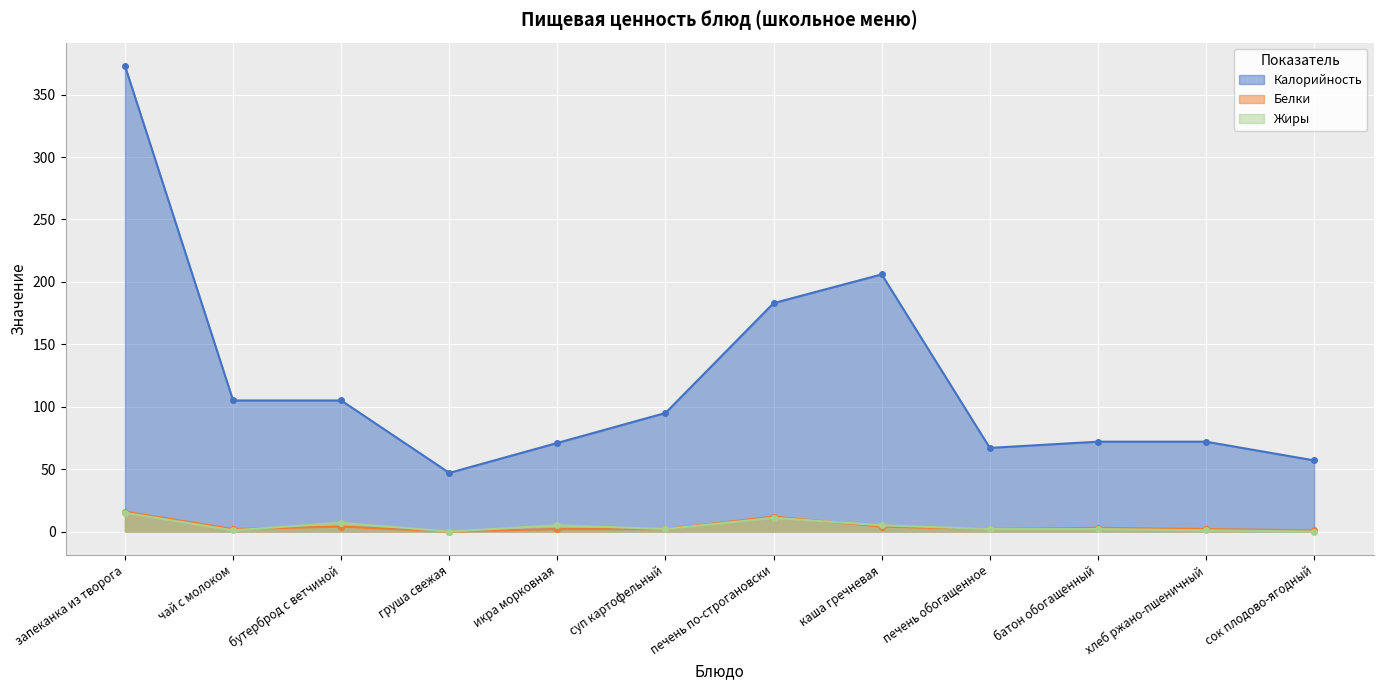

True or false: Калорийность has a value of 36 at сок плодово-ягодный.

False